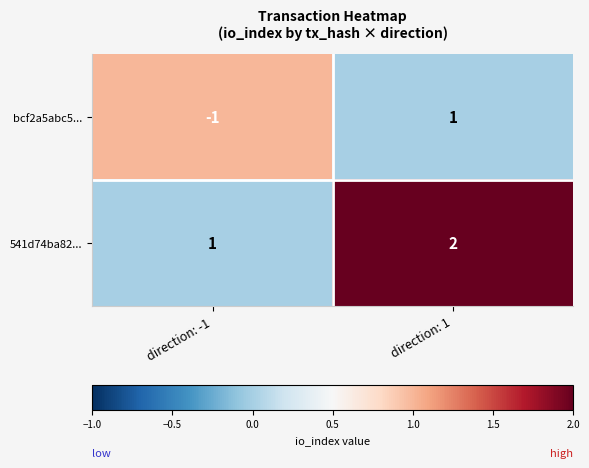

Which series changed the most between direction: -1 and direction: 1?

bcf2a5abc5...